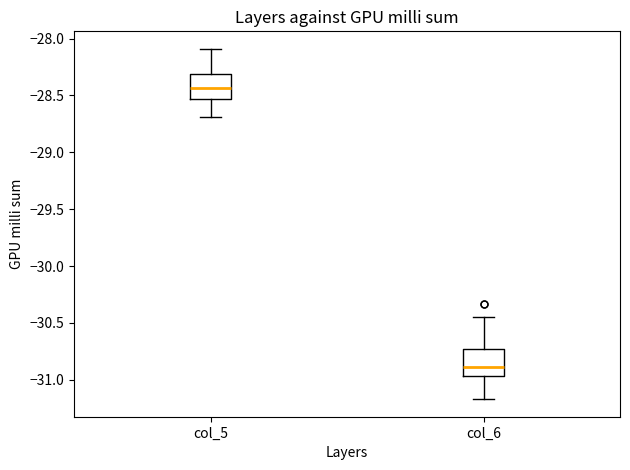

Where does the median line of the box for col_5 sit on the y-axis? The values are not printed on the chart, so give them approximately, as read against the axis.

-28.45